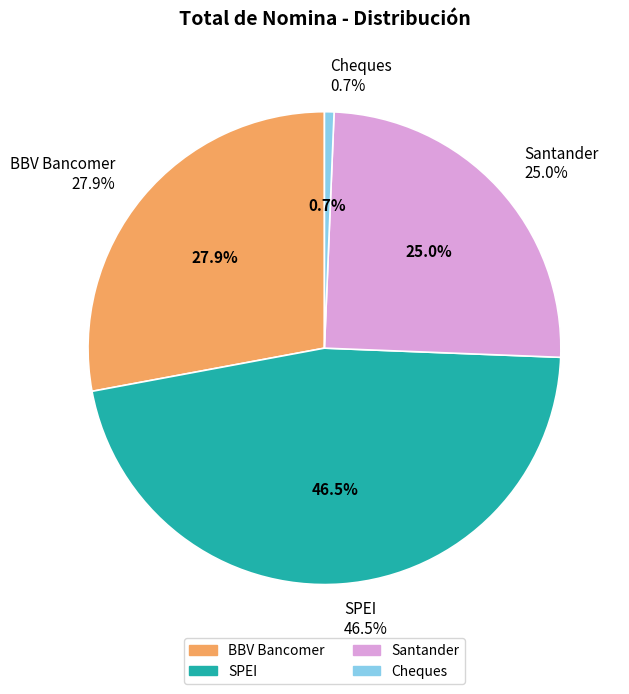

To the nearest percent, what is the difference between the largest and smallest slice percentages?

46%